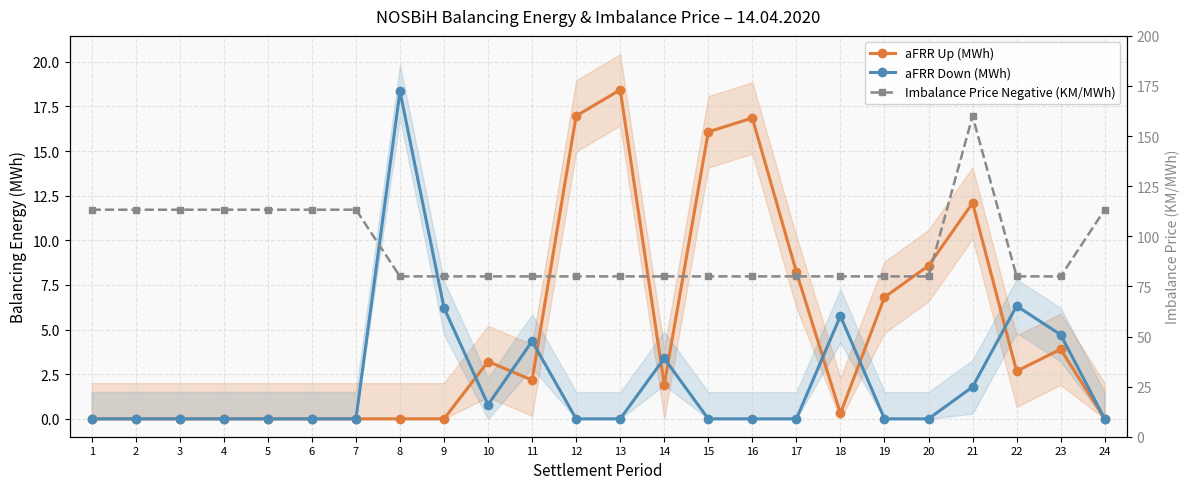

Reading right to left, what are all the values shown in this chart?

aFRR Up (MWh): 0.0	3.9	2.7	12.1	8.6	6.8	0.3	8.2	16.9	16.1	1.9	18.4	17.0	2.2	3.2	0.0	0.0	0.0	0.0	0.0	0.0	0.0	0.0	0.0
aFRR Down (MWh): 0.0	4.7	6.3	1.8	0.0	0.0	5.8	0.0	0.0	0.0	3.4	0.0	0.0	4.3	0.8	6.2	18.3	0.0	0.0	0.0	0.0	0.0	0.0	0.0
Imbalance Price Negative (KM/MWh): 113.3	80.0	80.0	160.0	80.0	80.0	80.0	80.0	80.0	80.0	80.0	80.0	80.0	80.0	80.0	80.0	80.0	113.3	113.3	113.3	113.3	113.3	113.3	113.3